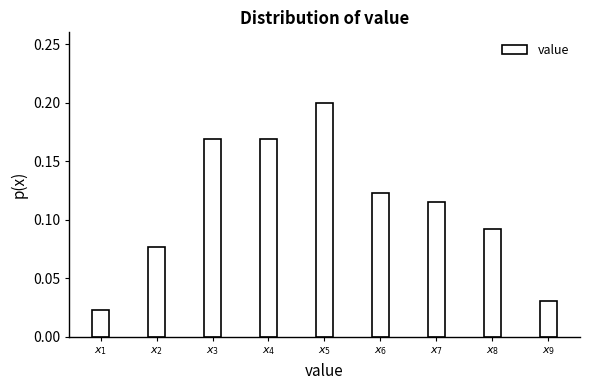

Count the values in the range 0 to 1.

9